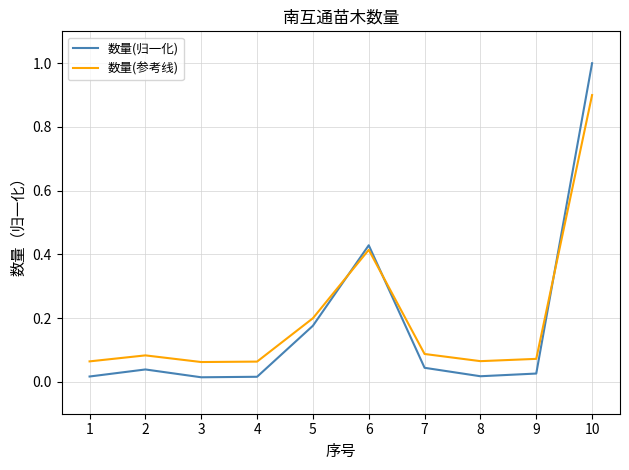

The 数量(参考线) series shows 0.3 at 5. True or false?

False